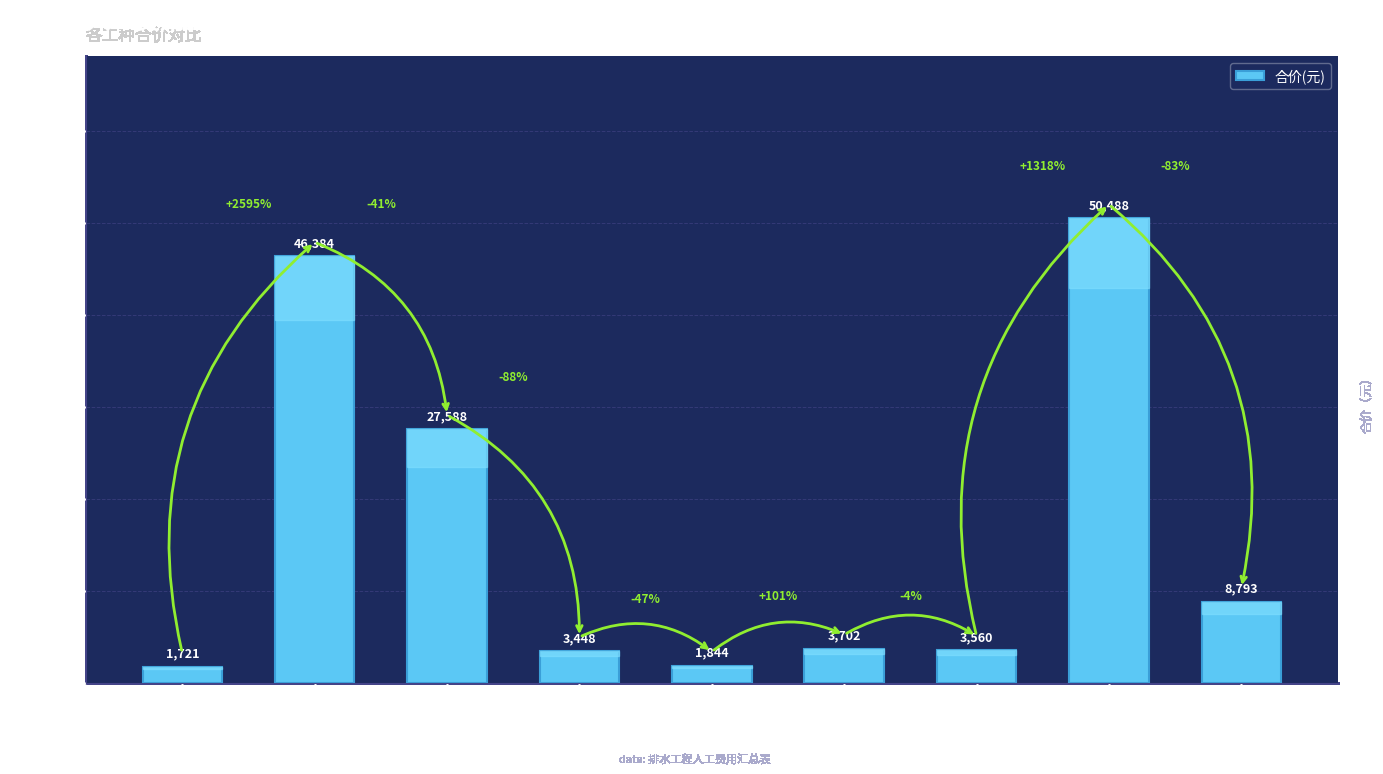

Is it true that the value at 绿化综合工 is 8793.0?

True